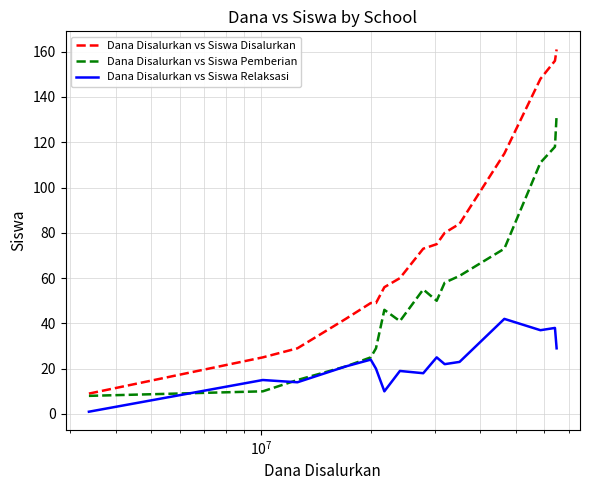

Does the chart have visible grid lines?

Yes